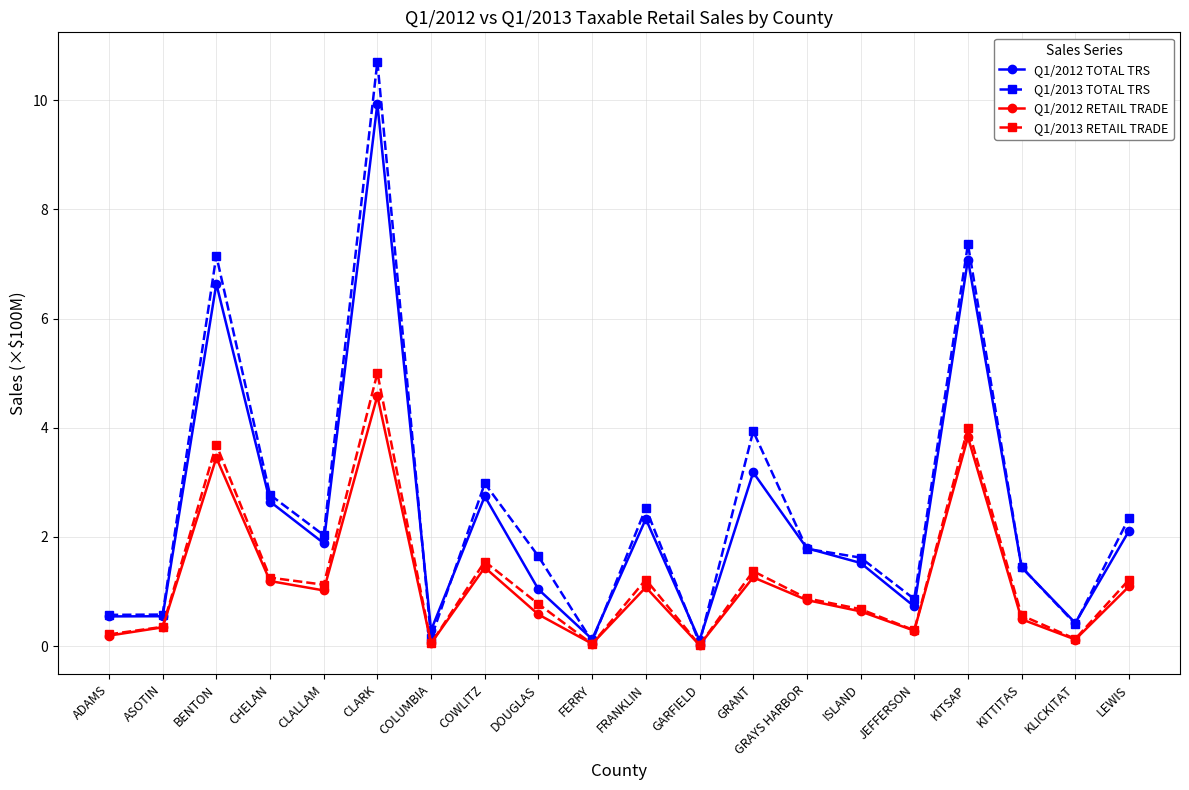

What position from the left is BENTON?

3